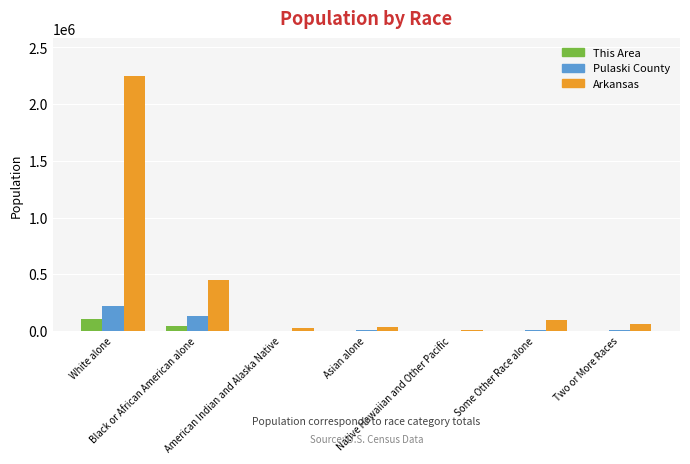

At which label is Pulaski County closest to 110161?

Black or African American alone